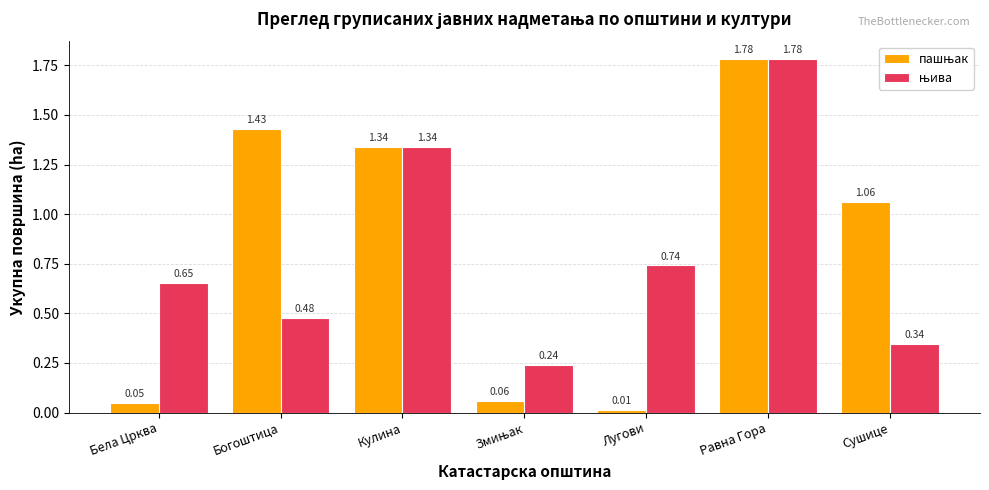

How many categories are shown in the chart?

7